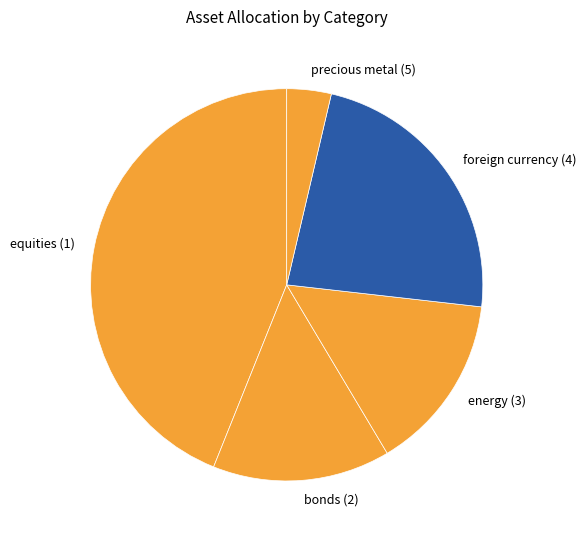

Which category has the smallest portion of the pie?

precious metal (5)